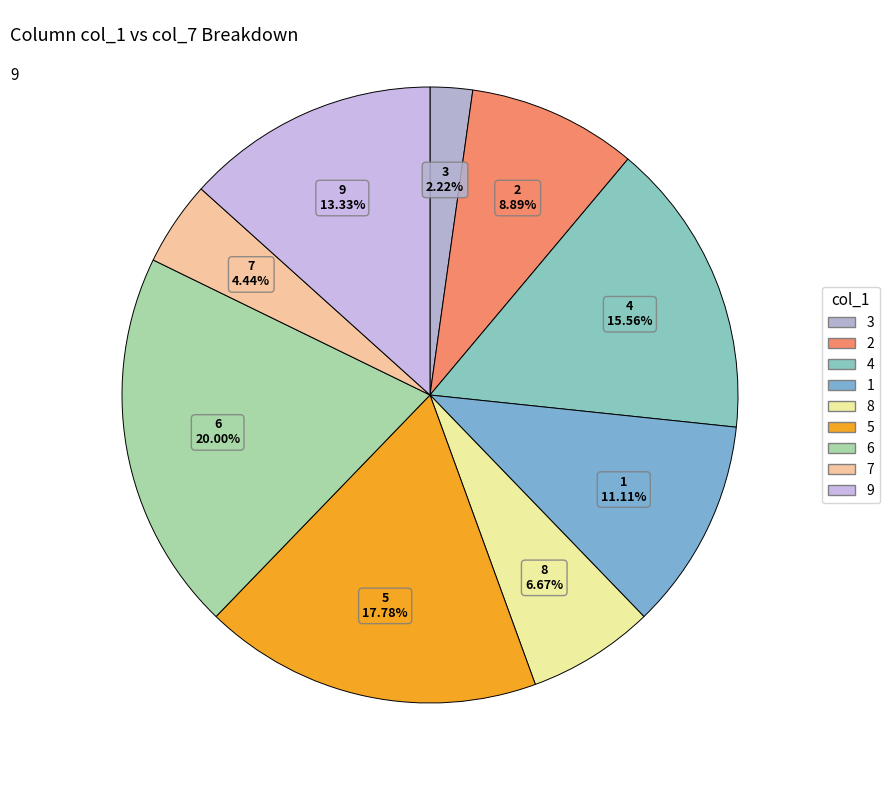

To the nearest percent, what percentage of the pie is 7?

4%